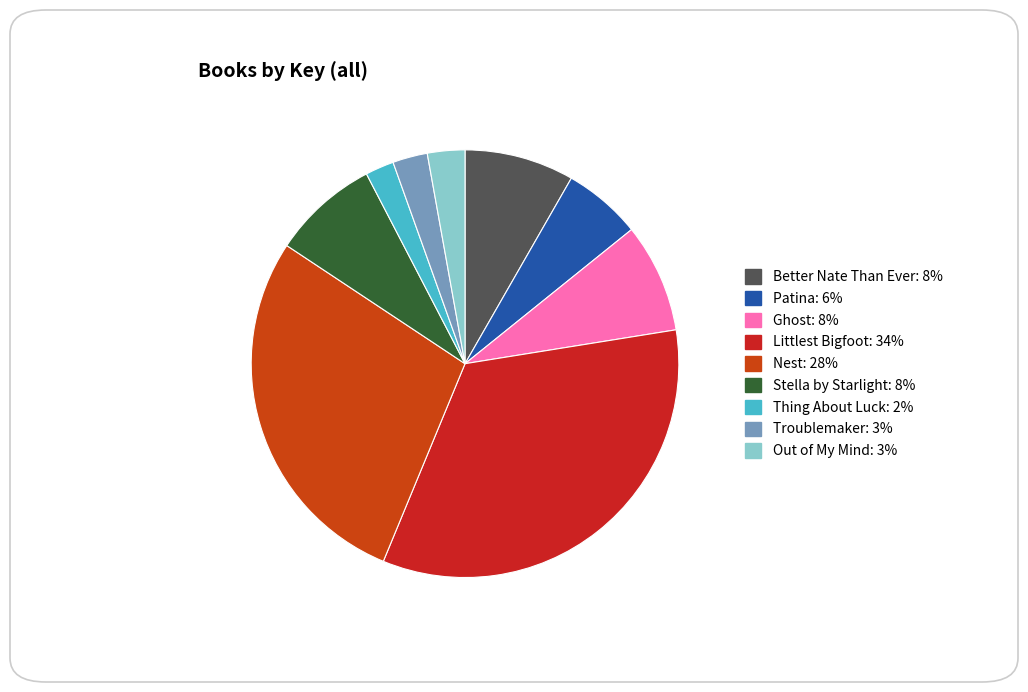

Count the number of slices in the pie.

9